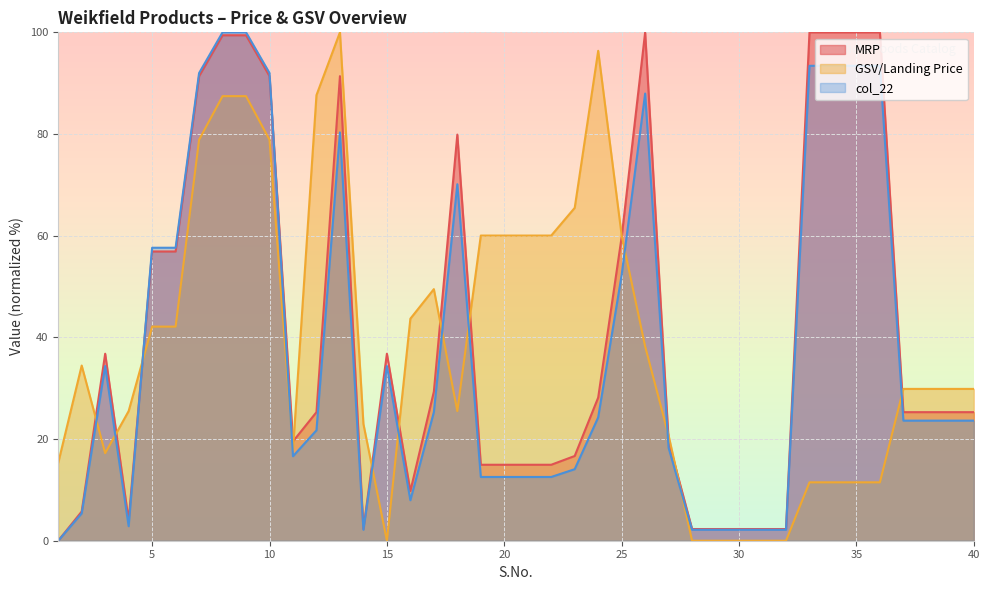

At which label does MRP reach its peak?

26